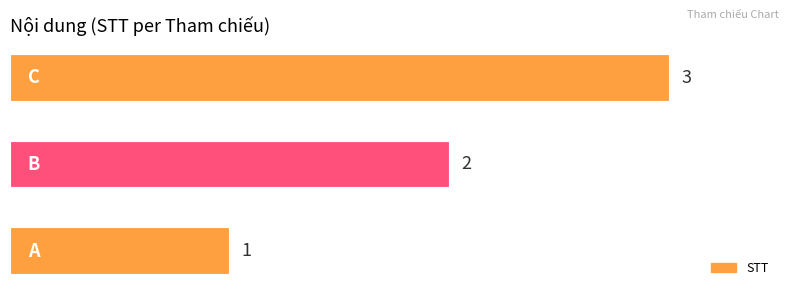

How many values are between 1 and 3?

3